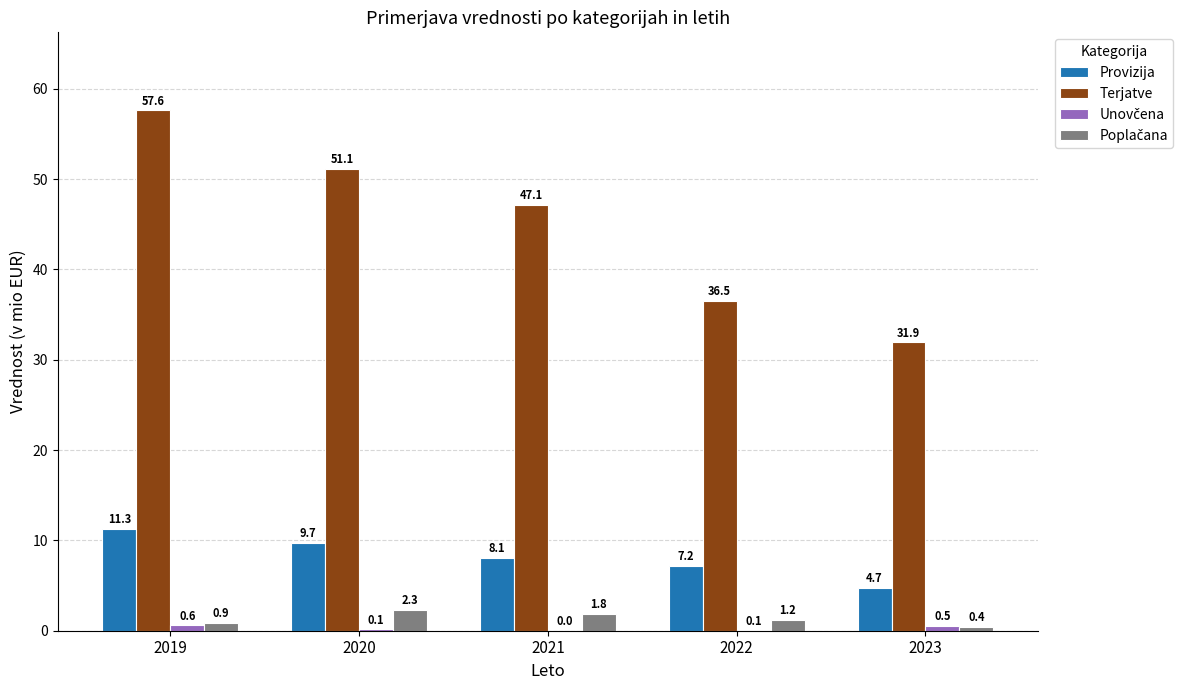

Are the bars grouped side by side (vs. stacked)?

Yes